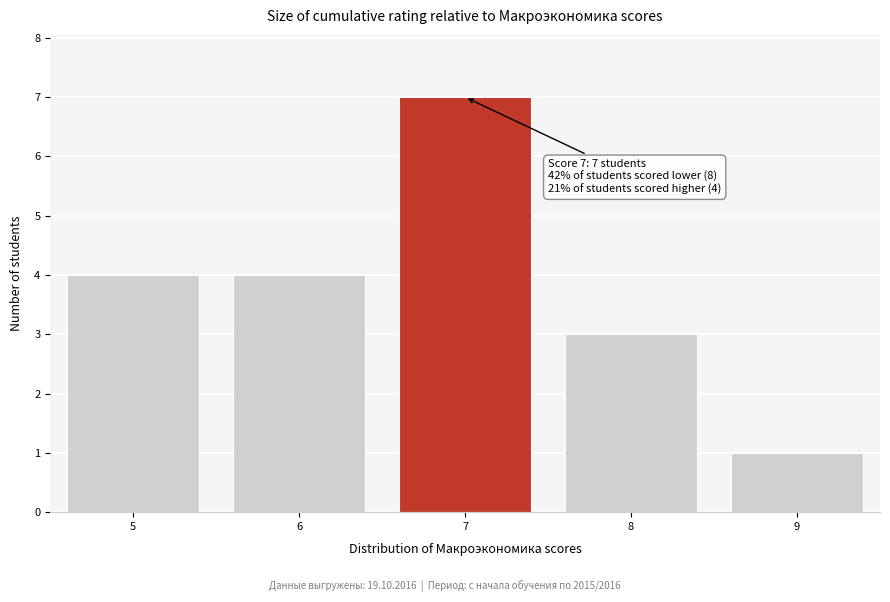

Reading right to left, transcribe all the data shown in this chart.

9=1	8=3	7=7	6=4	5=4